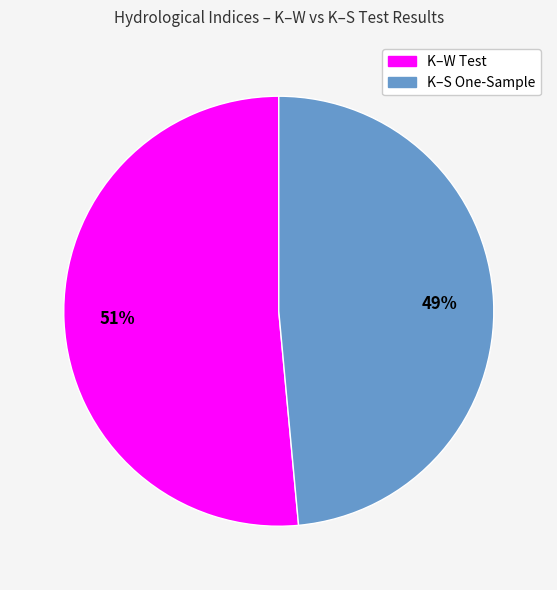

Does any single category account for the majority?

Yes